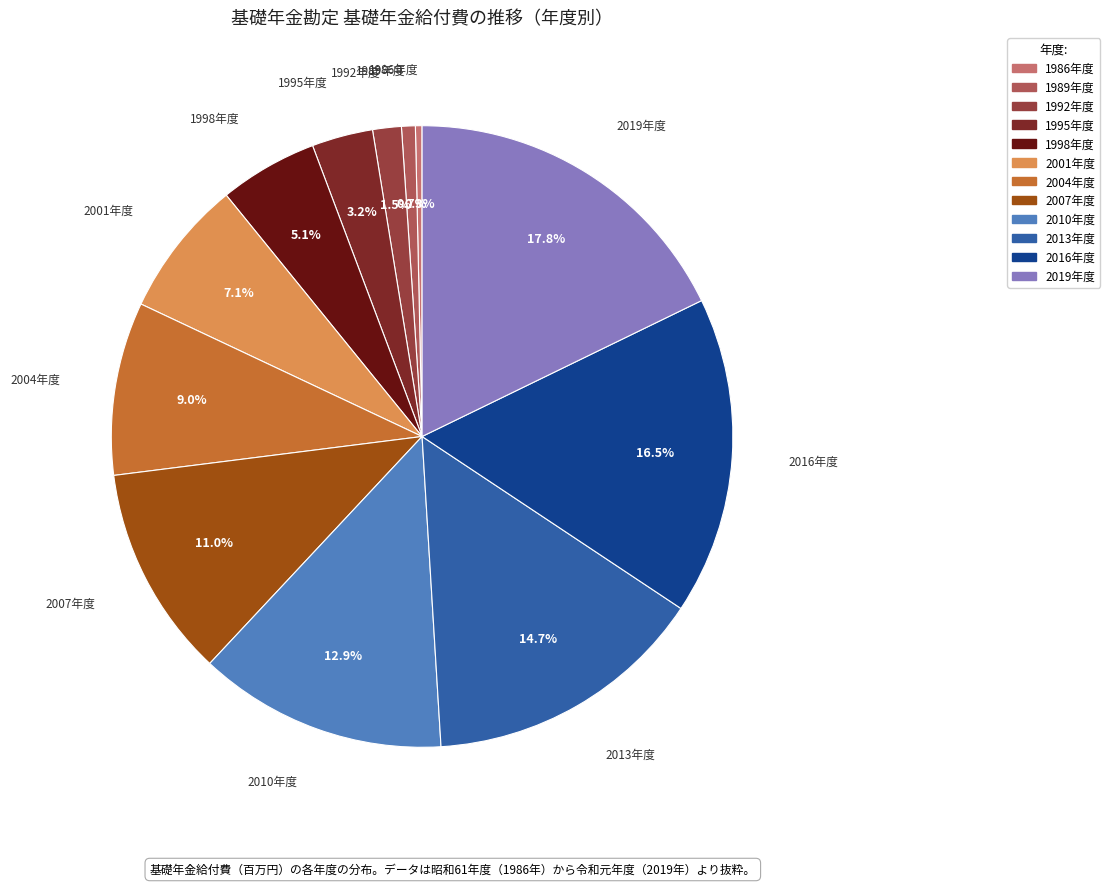

Is there any slice that represents more than half of the pie?

No